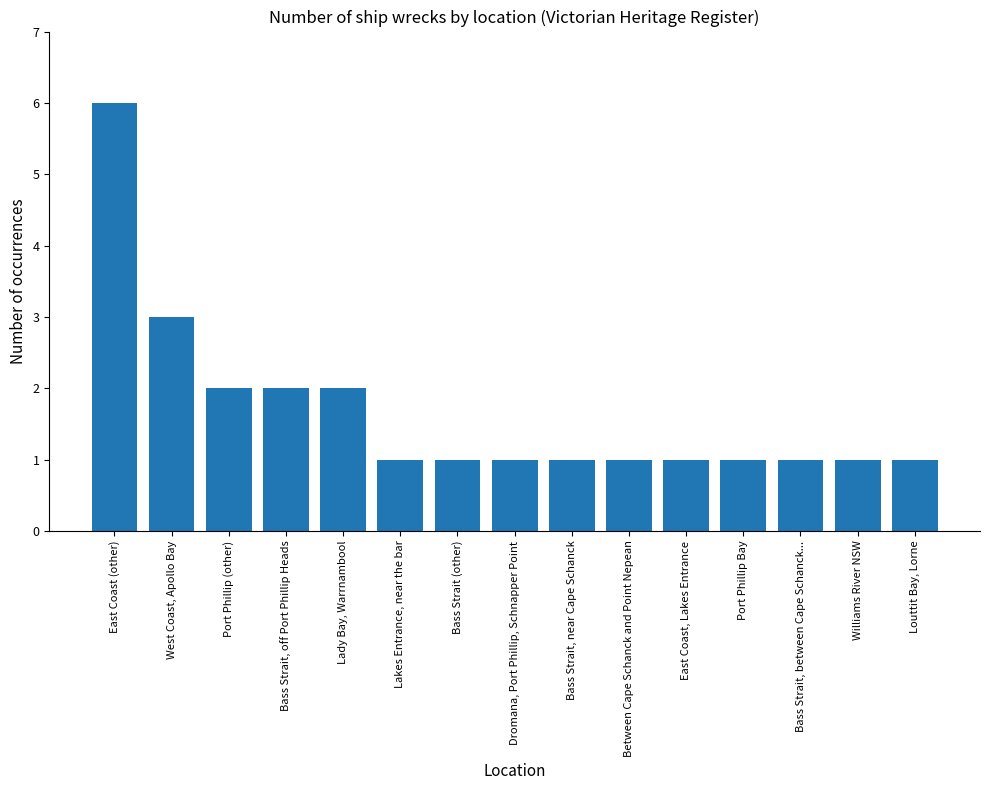

Count the number of data series in this chart.

1